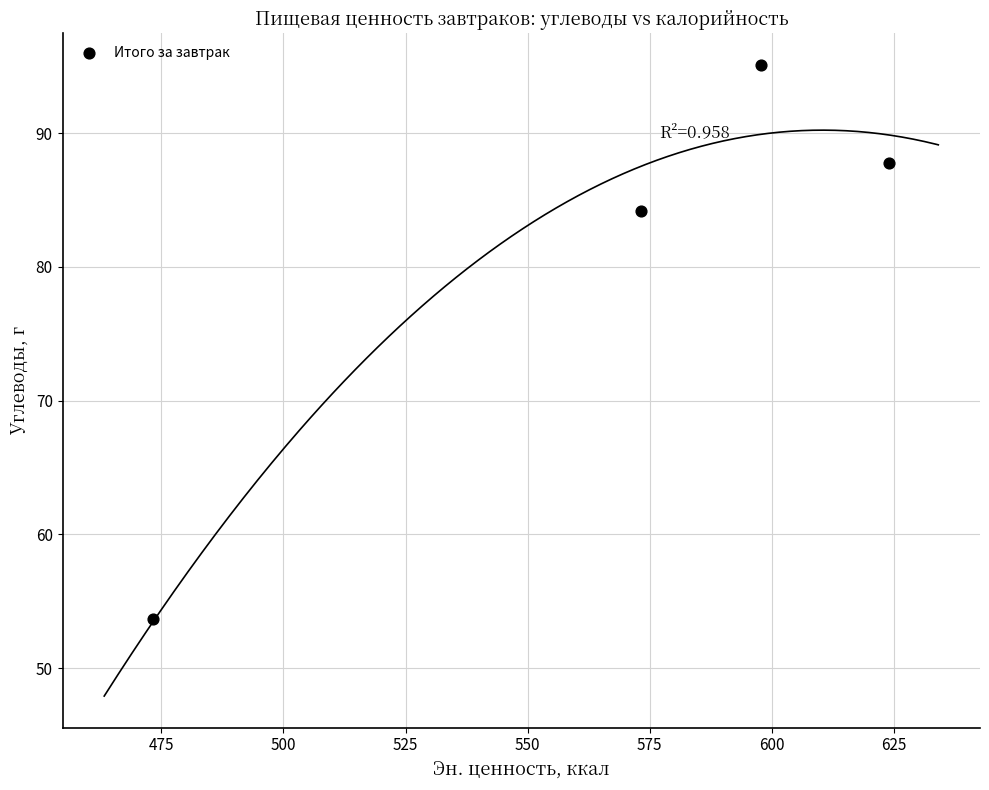

What is the average X value?

567.1